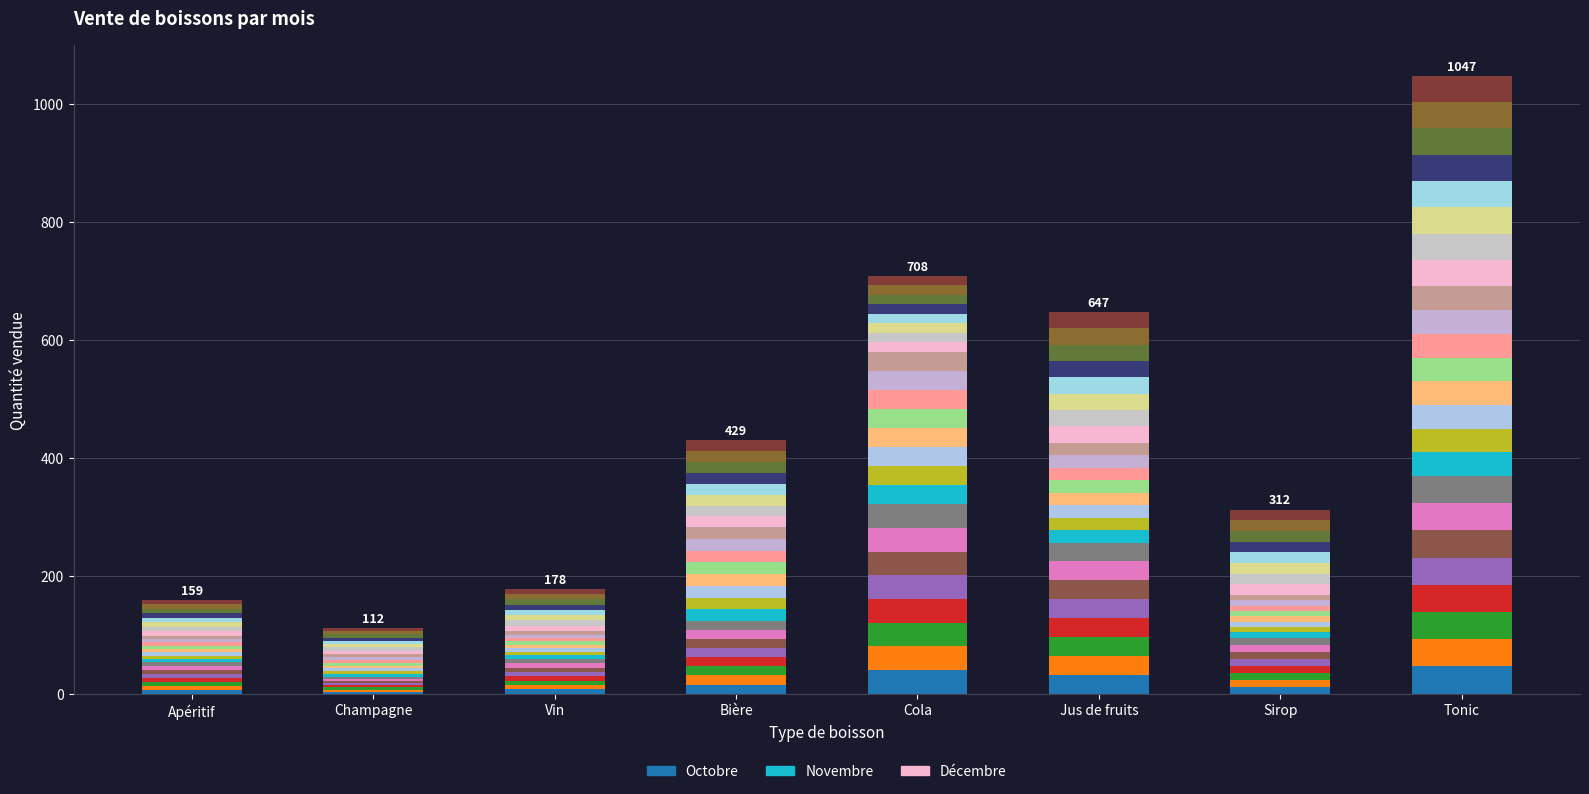

Reading left to right, transcribe all the data shown in this chart.

Octobre_seg0: Apéritif=6.6	Champagne=3.5	Vin=7.4	Bière=15.4	Cola=40.1	Jus de fruits=32.0	Sirop=11.9	Tonic=46.1
Novembre_seg0: Apéritif=5.6	Champagne=4.9	Vin=5.9	Bière=19.9	Cola=32.2	Jus de fruits=21.1	Sirop=9.0	Tonic=40.1
Décembre_seg0: Apéritif=7.6	Champagne=5.6	Vin=9.0	Bière=18.4	Cola=16.1	Jus de fruits=27.8	Sirop=18.1	Tonic=44.6